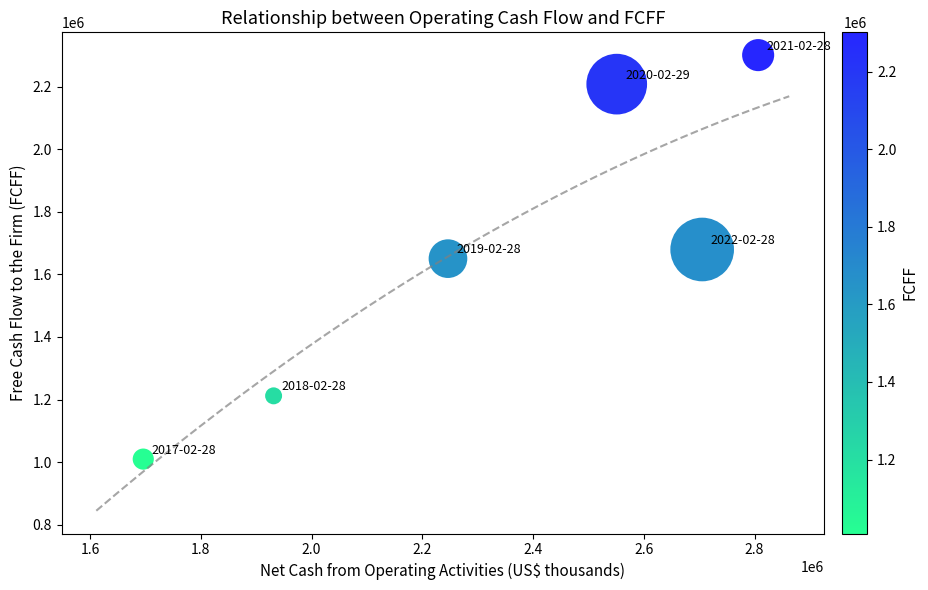

What is the average Y value?

1676907